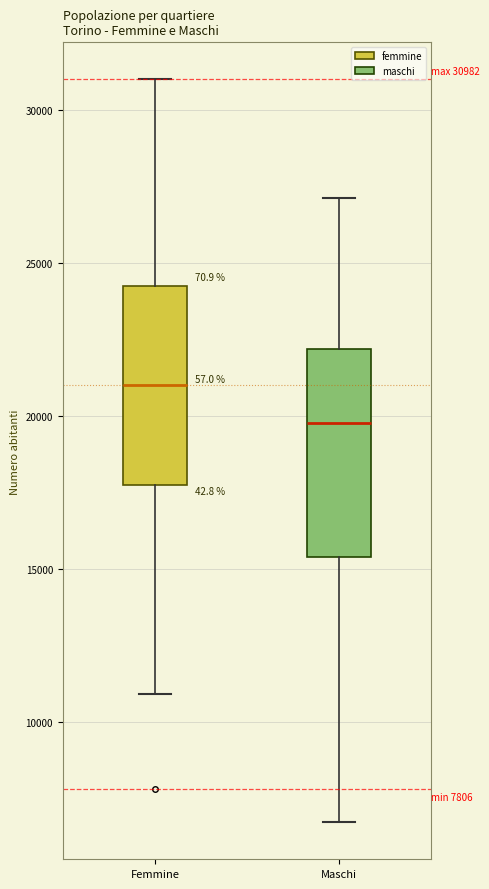

Which box has the lowest median line?

Maschi